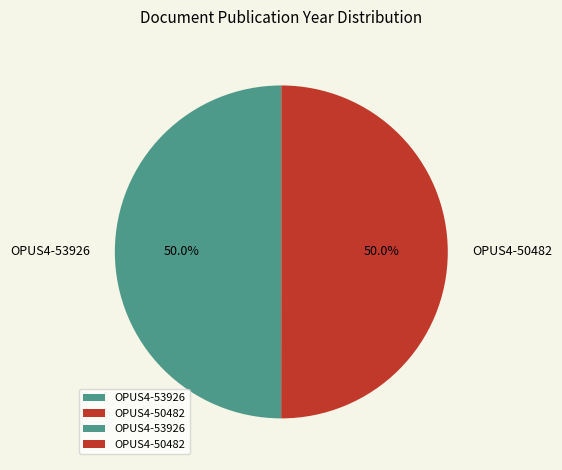

What percentage is NOT represented by OPUS4-53926?

50.0%